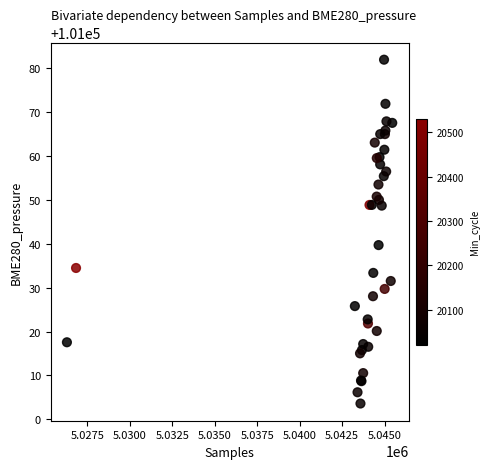

What Y value in the scatter plot is closest to 101042?

101039.7